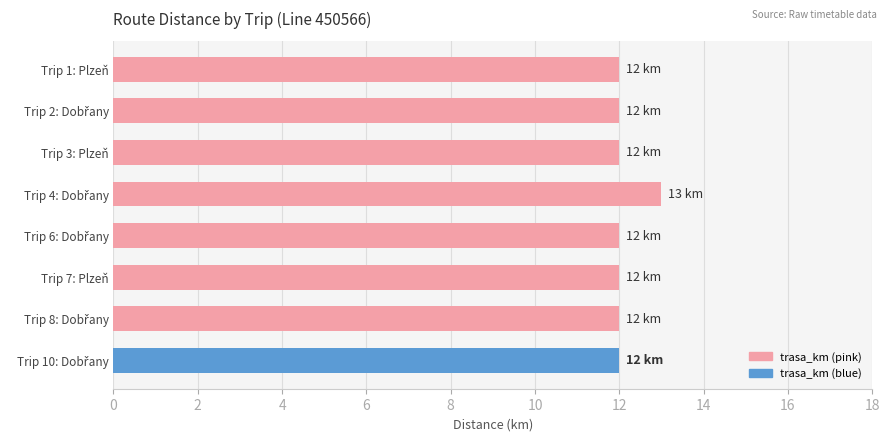

Is it true that the value at Trip 3: Plzeň is 4?

False